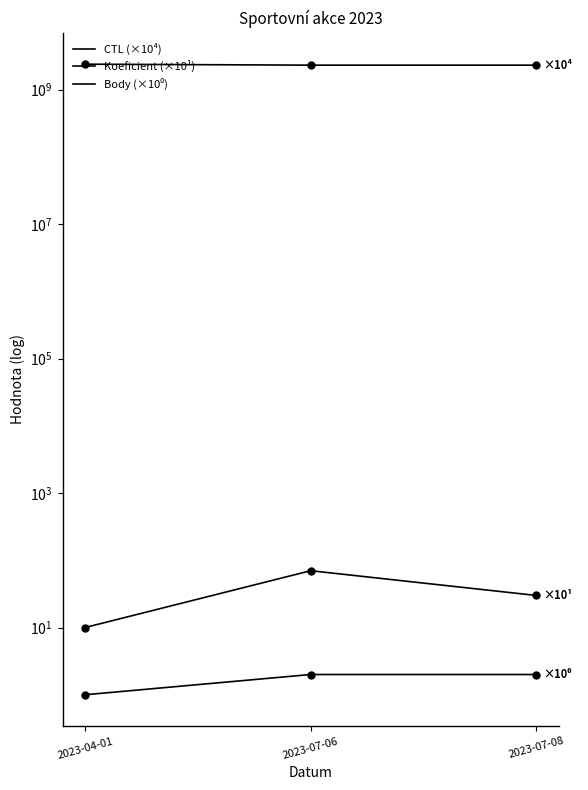

List the series in order of their peak value, lowest first.

Body (×10⁰), Koeficient (×10¹), CTL (×10⁴)